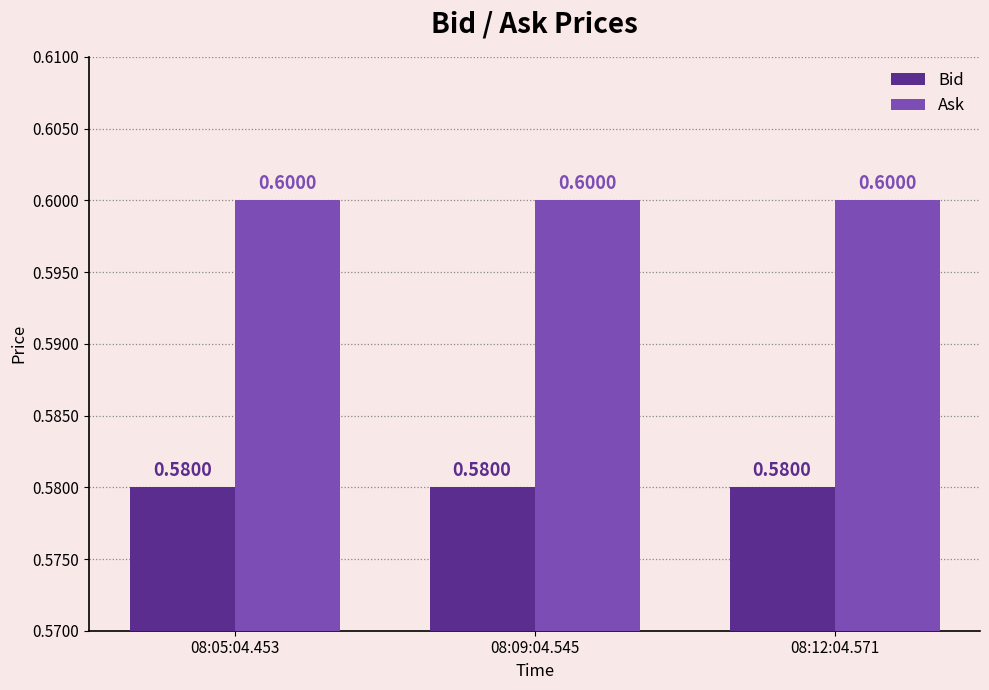

At how many categories does at least one series exceed 0?

3